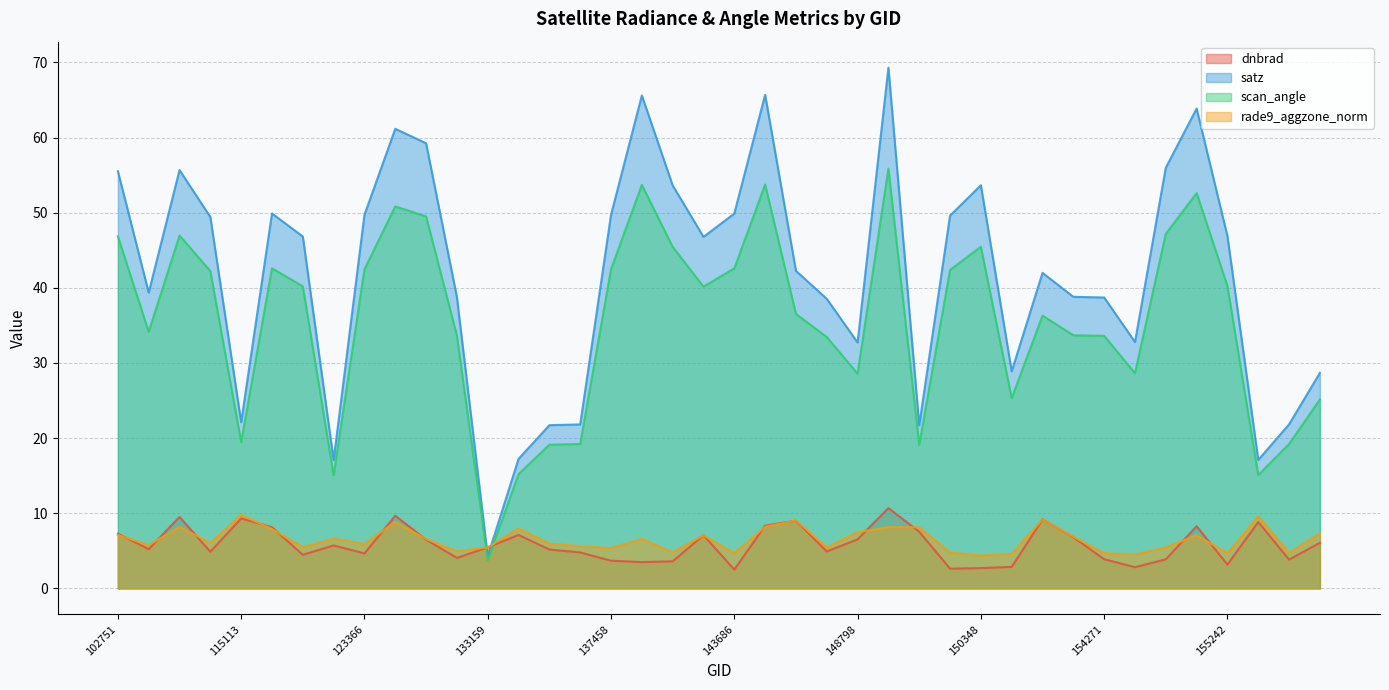

The dnbrad series shows 5.2 at 134260. True or false?

True